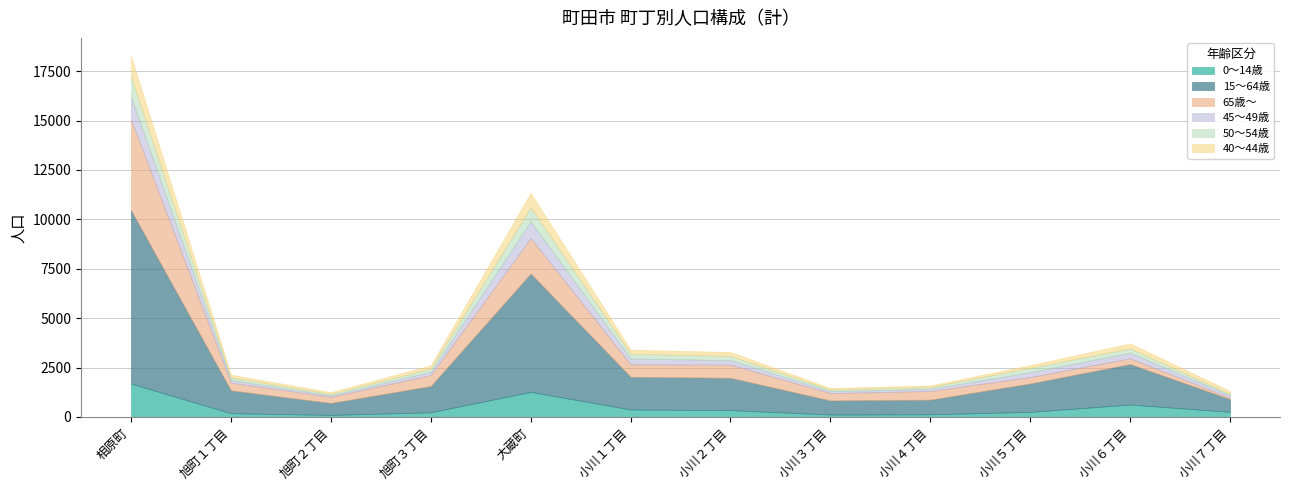

List the series in order of their peak value, lowest first.

50～54歳, 40～44歳, 45～49歳, 0～14歳, 65歳～, 15～64歳